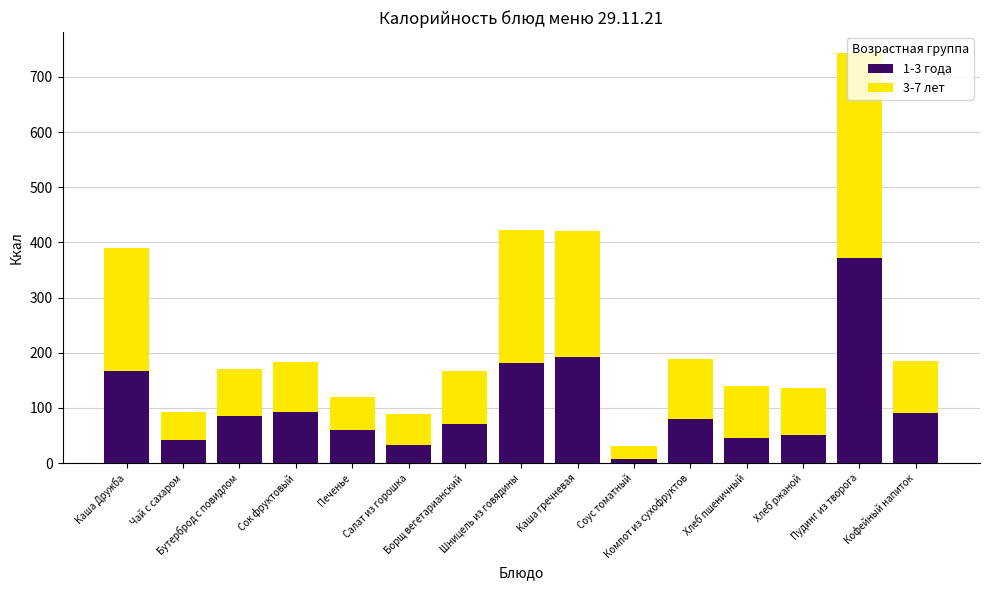

What is the minimum value for 1-3 года?

7.5